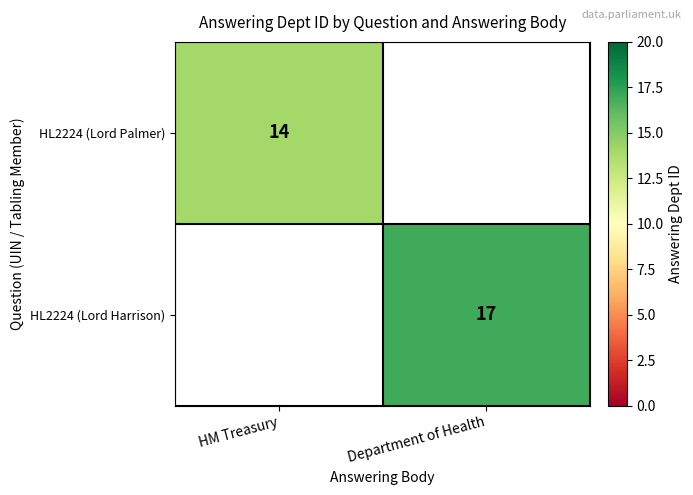

True or false: HL2224 (Lord Harrison) has a value of 17 at Department of Health.

True